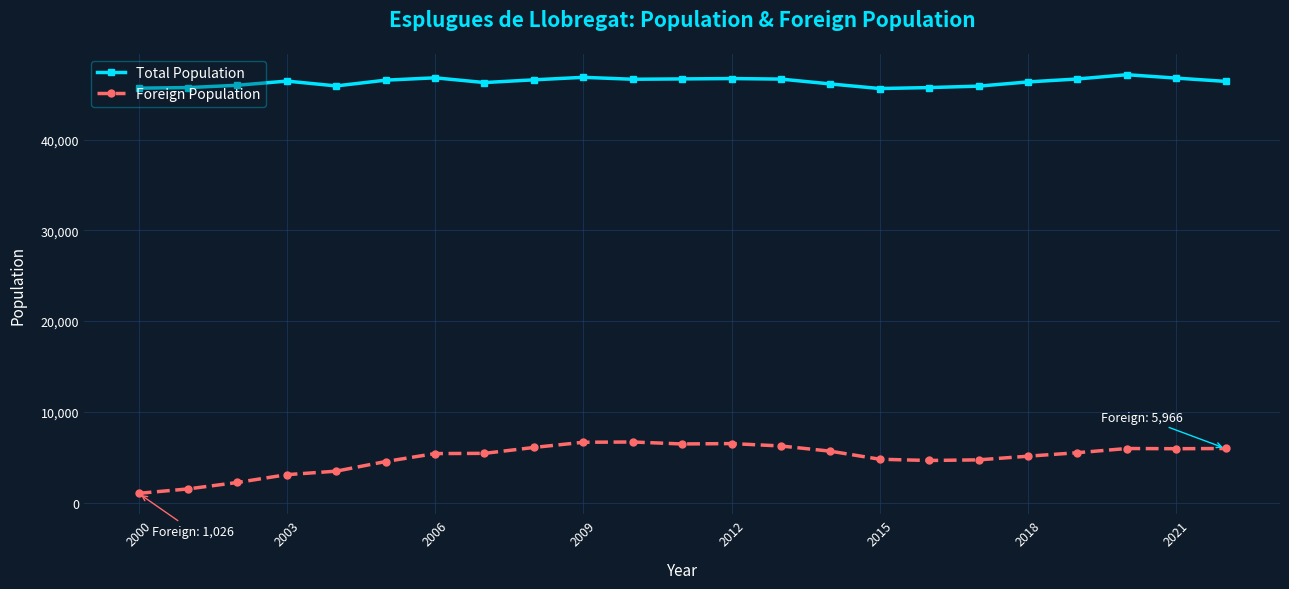

Does the chart display data point markers on the line(s)?

Yes